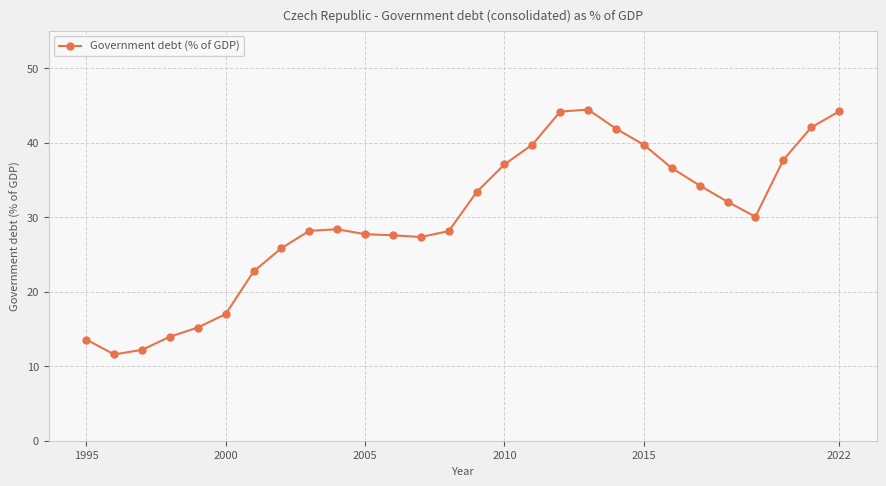

What is the smallest value displayed?

11.6